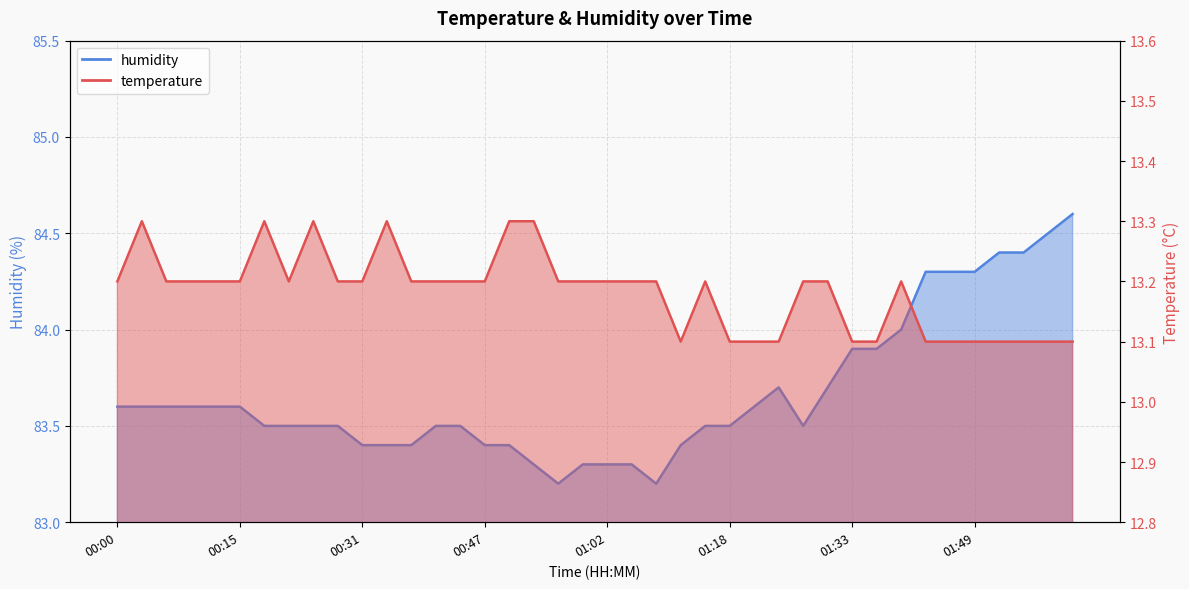

Where is the first local maximum for humidity?

01:24